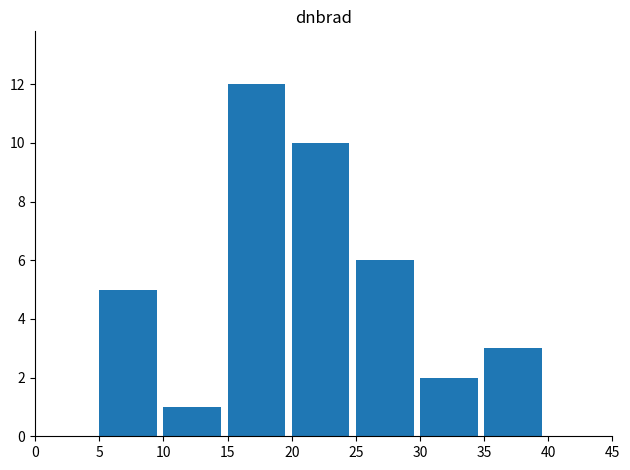

What is the approximate value at 25, to the nearest 5?

5